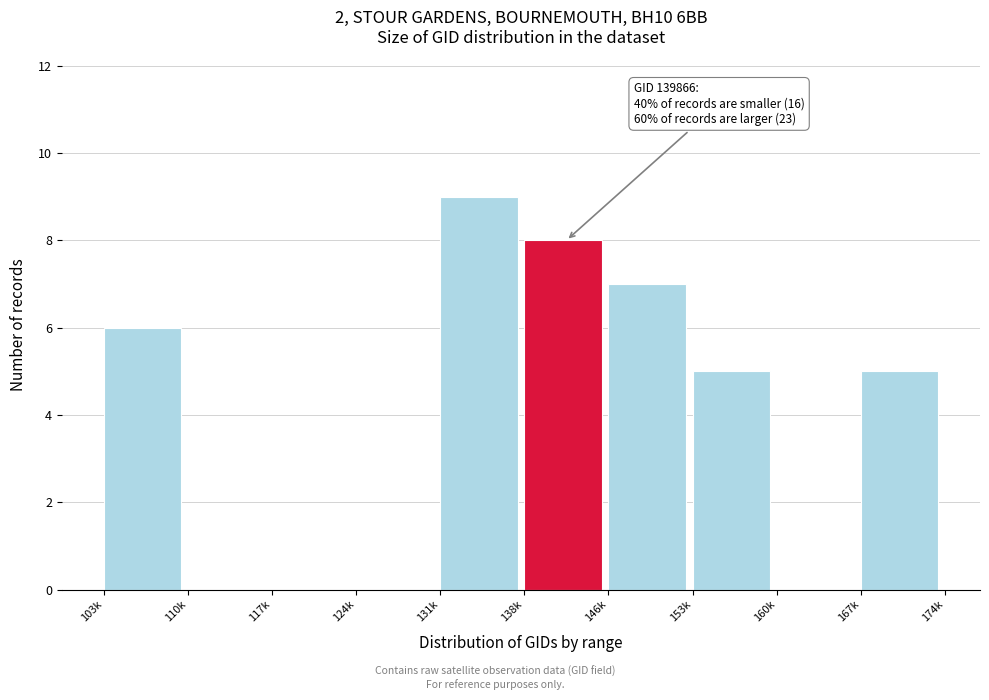

Reading left to right, extract all data points from this chart.

103k=6	110k=0	117k=0	124k=0	131k=9	138k=8	146k=7	153k=5	160k=0	167k=5